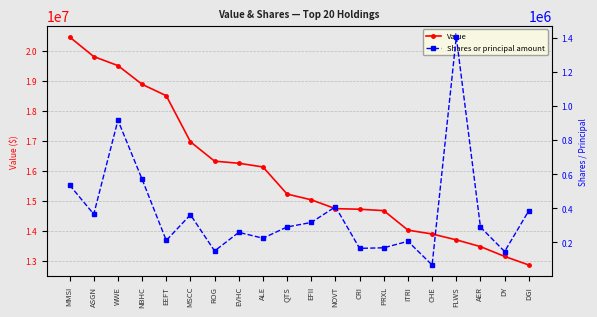

What is the label of the 2nd point from the right?

DY